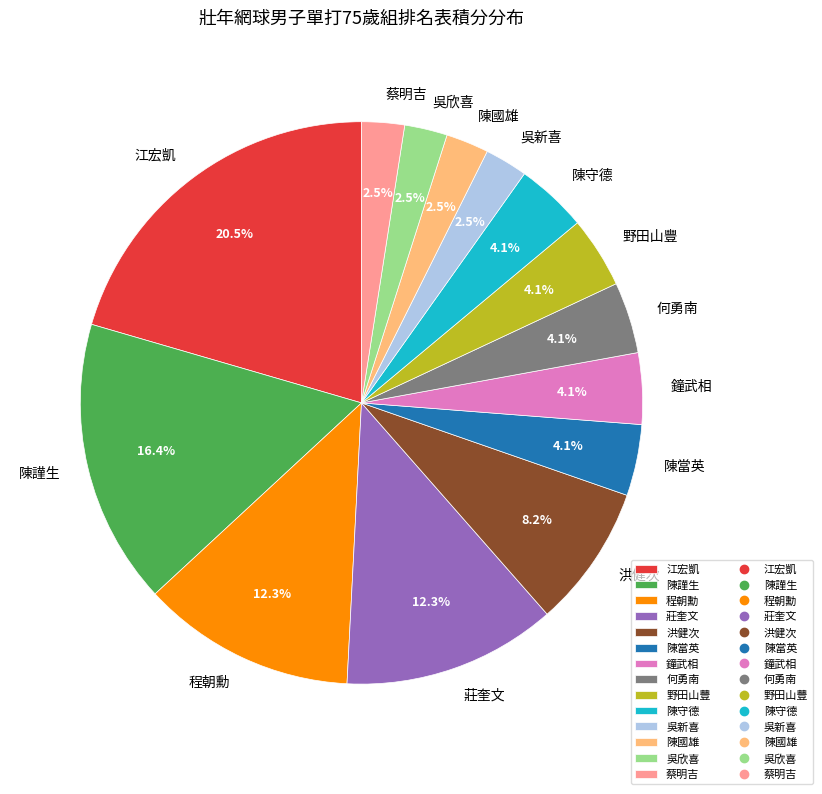

Approximately how many times larger is the value at 洪健次 compared to 程朝勳?

0.7